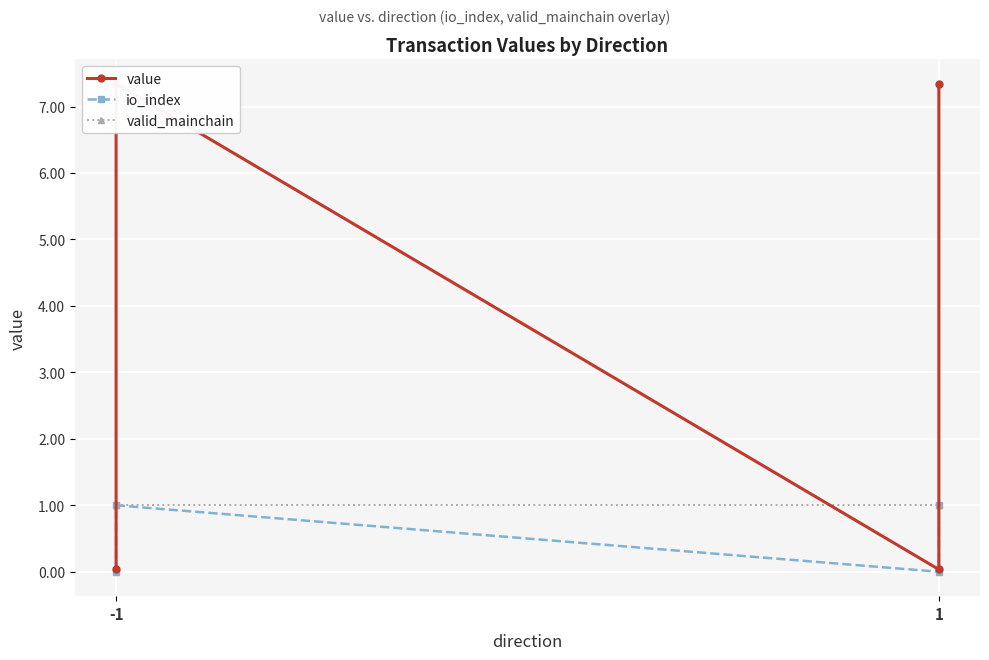

How many values in the value series are below 7?

2